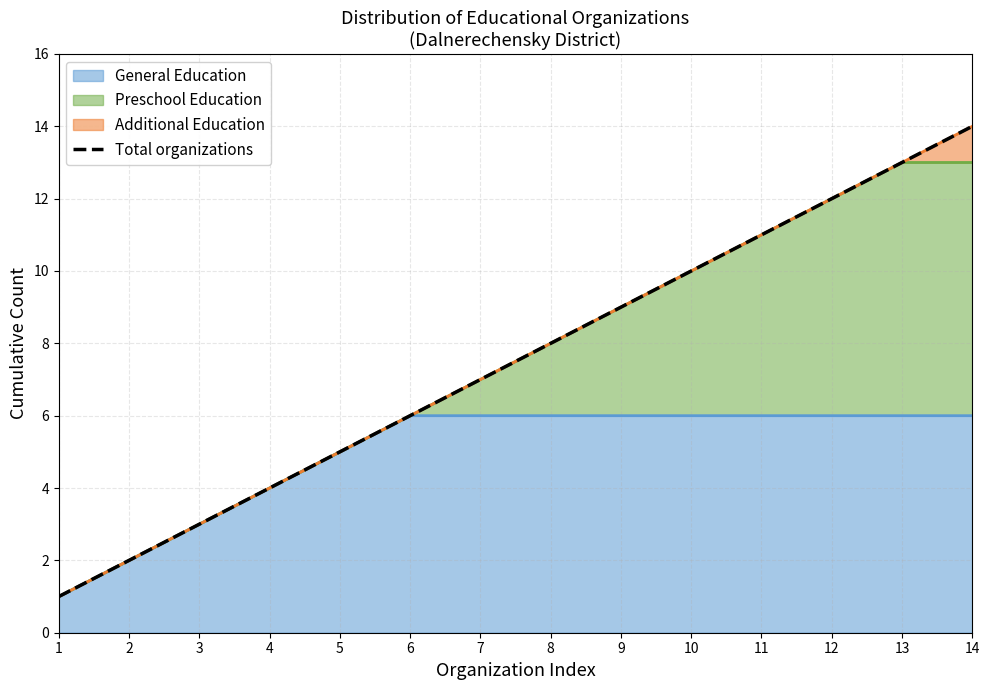

True or false: the data shows 10 at 10.

True